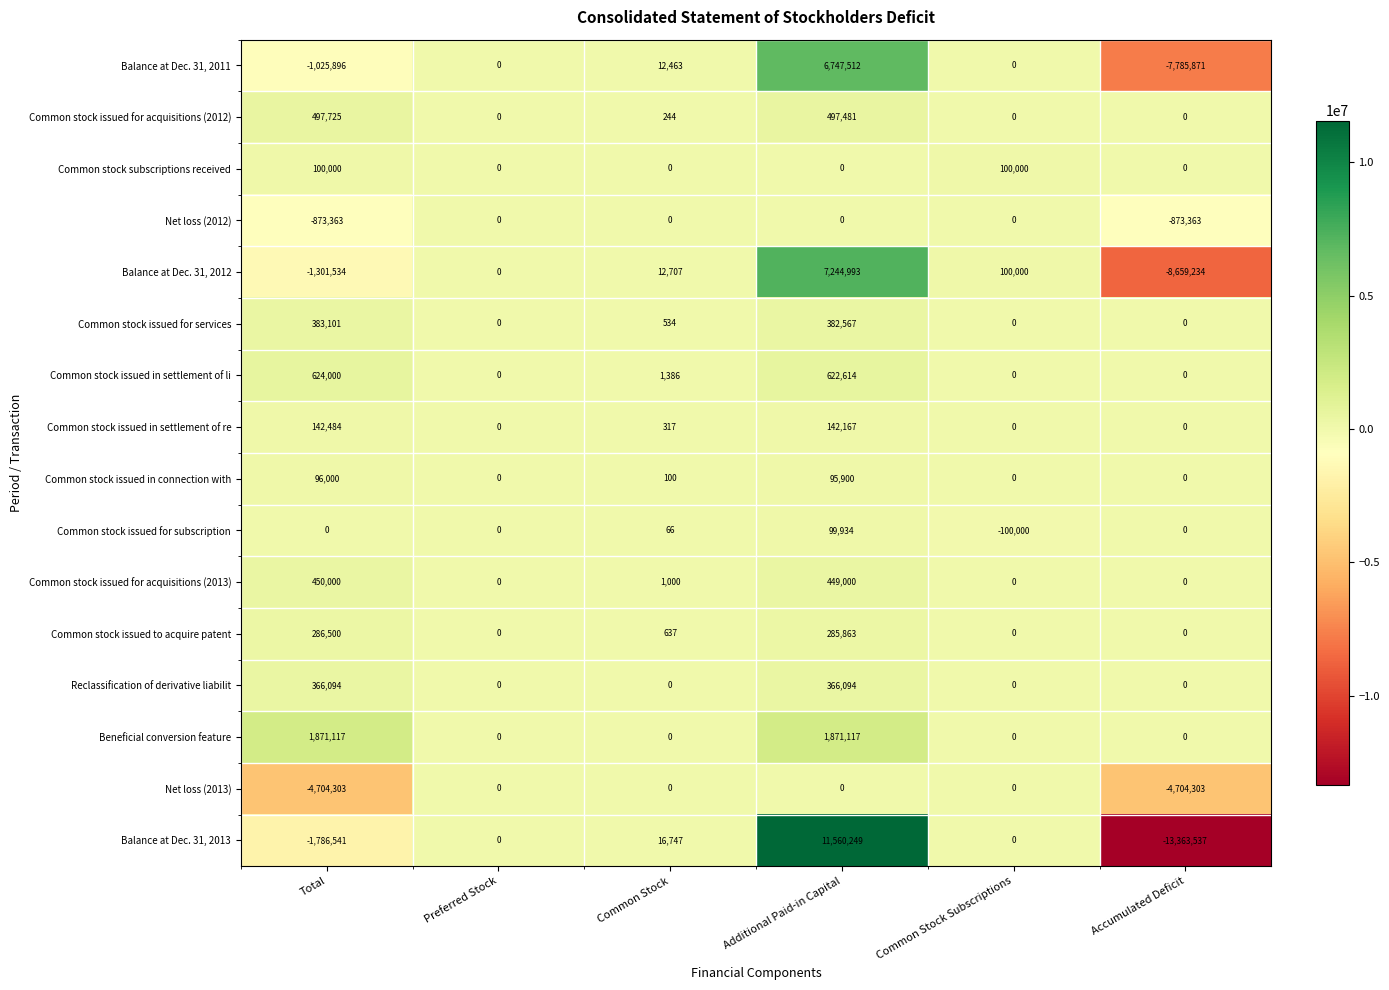

Where does the Common stock issued in settlement of re series first go above 317?

Total